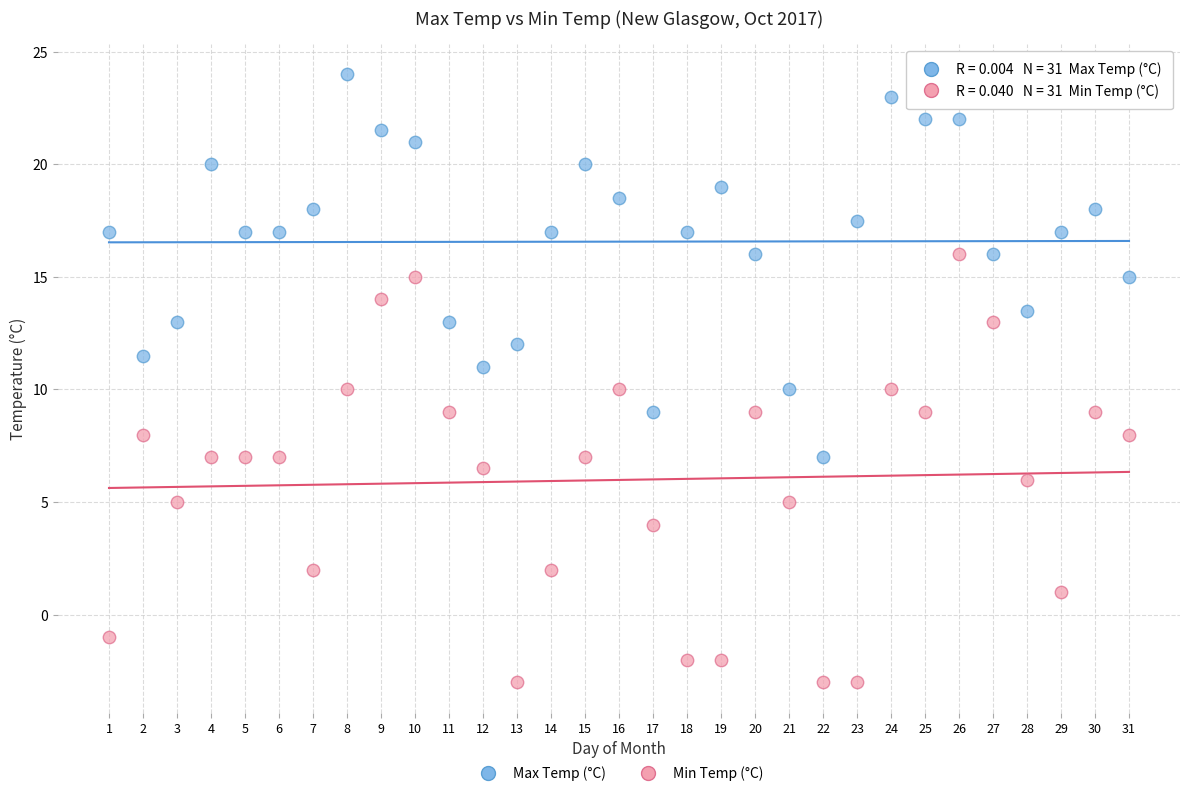

Which series has the widest spread of Y values?

Min Temp (°C)